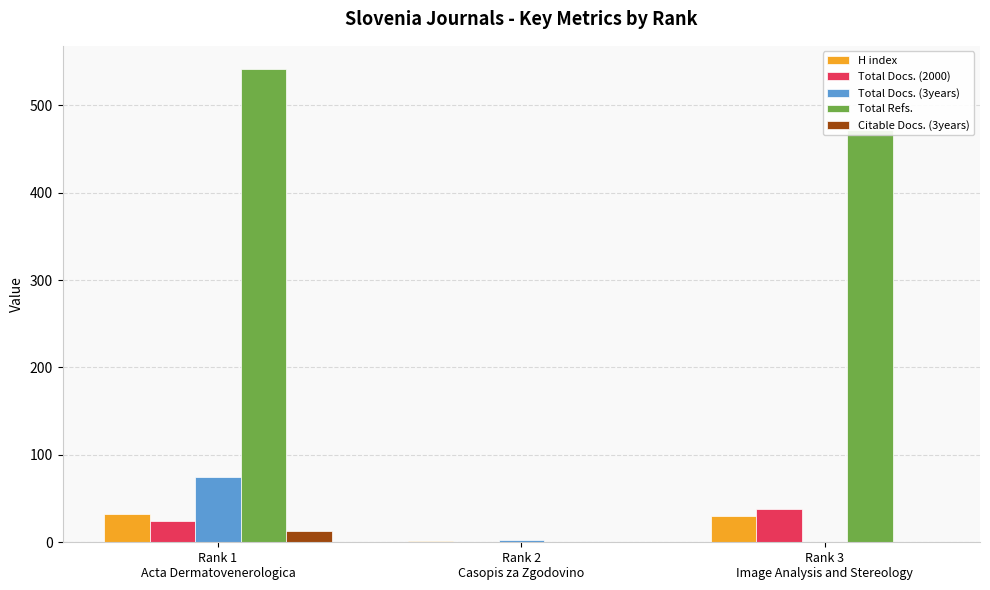

At which label does Total Docs. (3years) reach its peak?

Rank 1
Acta Dermatovenerologica